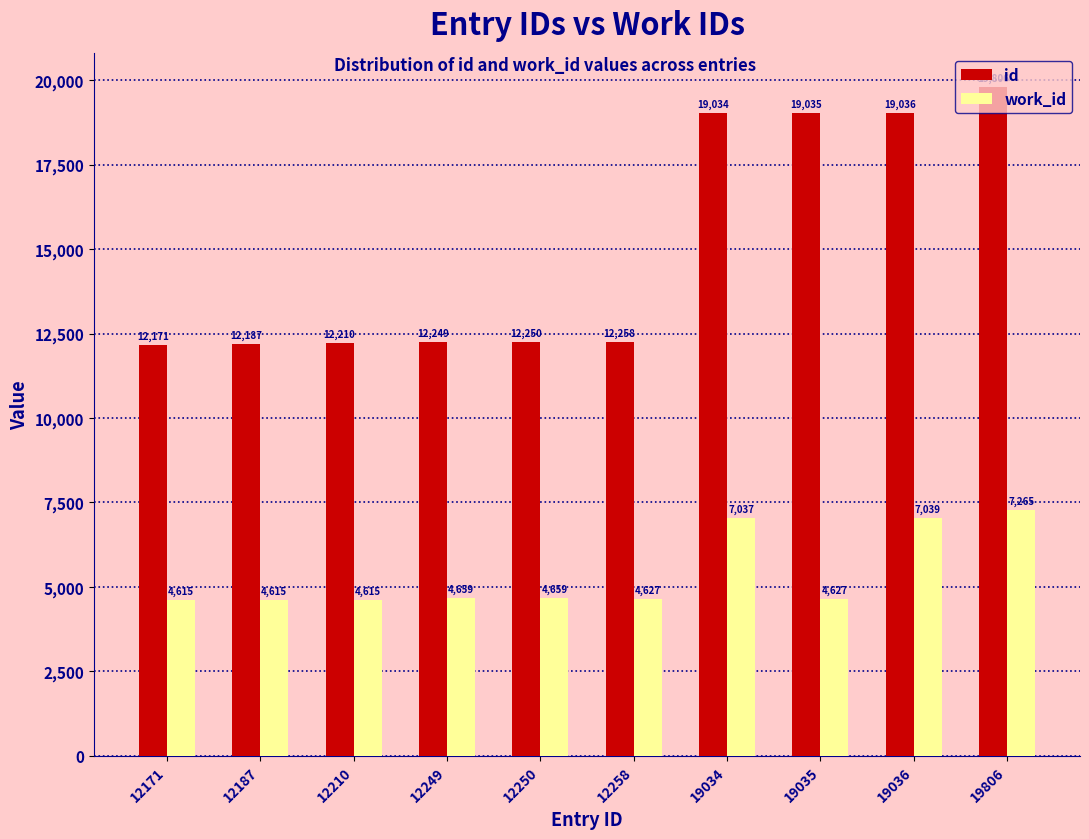

How many distinct data groups are displayed?

2